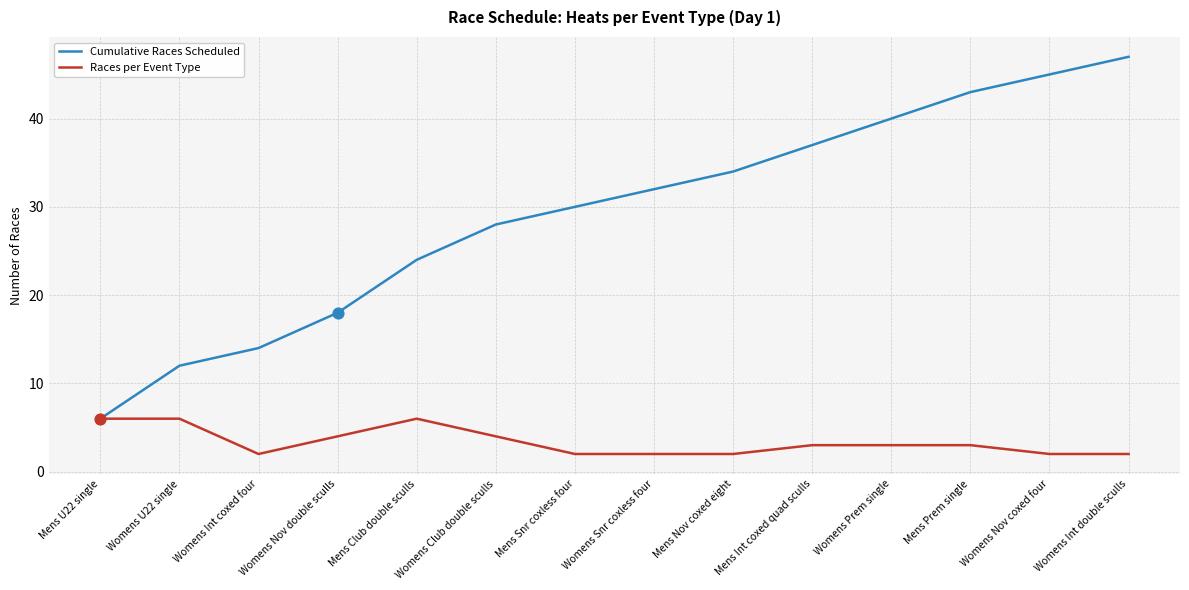

At which category is the sum across all series the highest?

Womens Int double sculls